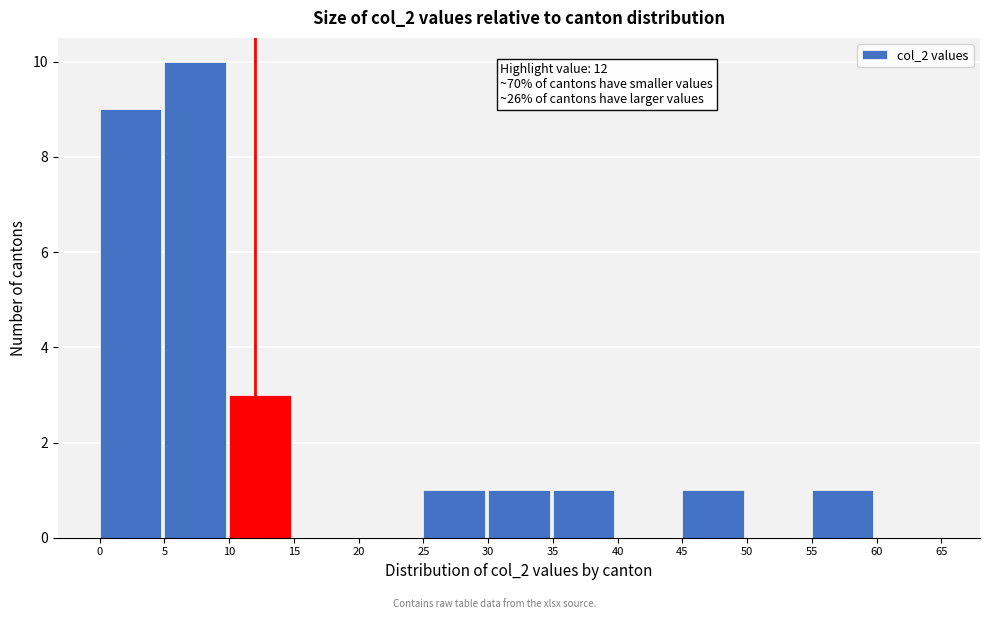

Which range on the x-axis has the tallest bar?

5 to 10